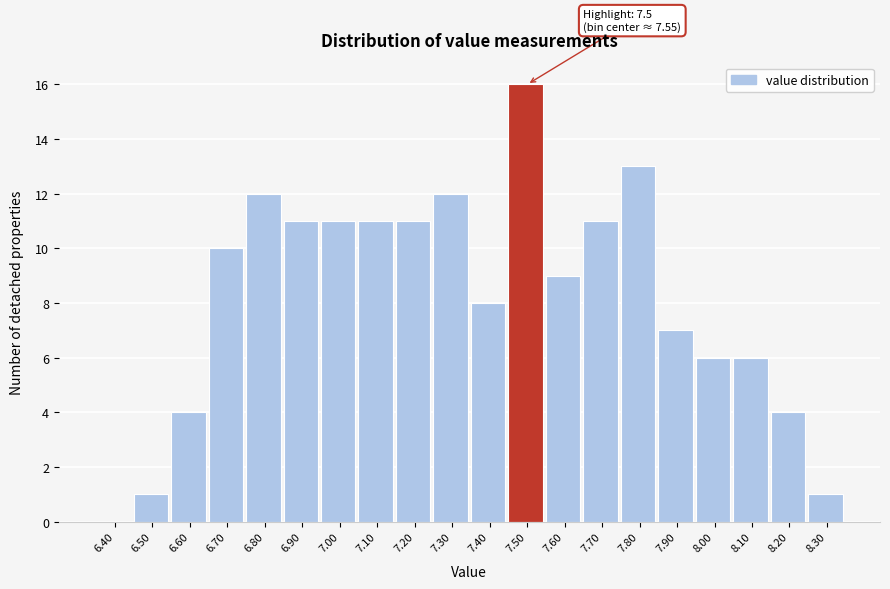

Reading left to right, what are all the values shown in this chart?

6.40=0	6.50=1	6.60=4	6.70=10	6.80=12	6.90=11	7.00=11	7.10=11	7.20=11	7.30=12	7.40=8	7.50=16	7.60=9	7.70=11	7.80=13	7.90=7	8.00=6	8.10=6	8.20=4	8.30=1